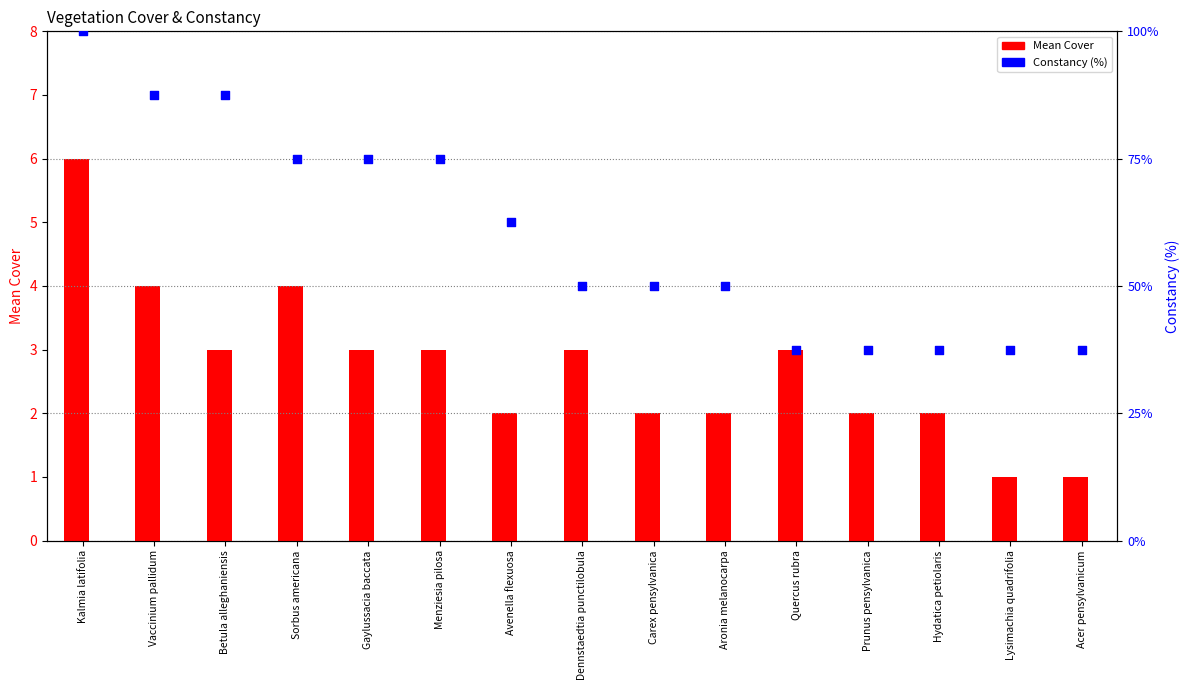

Which series contains the lowest Y value?

Mean Cover